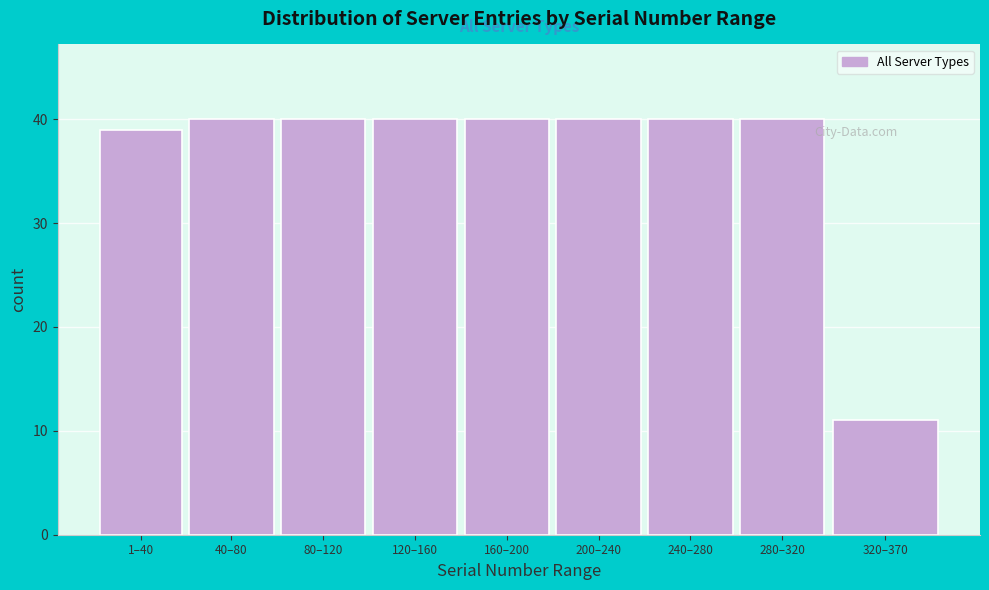

Reading right to left, what are all the values shown in this chart?

320–370=11	280–320=40	240–280=40	200–240=40	160–200=40	120–160=40	80–120=40	40–80=40	1–40=39